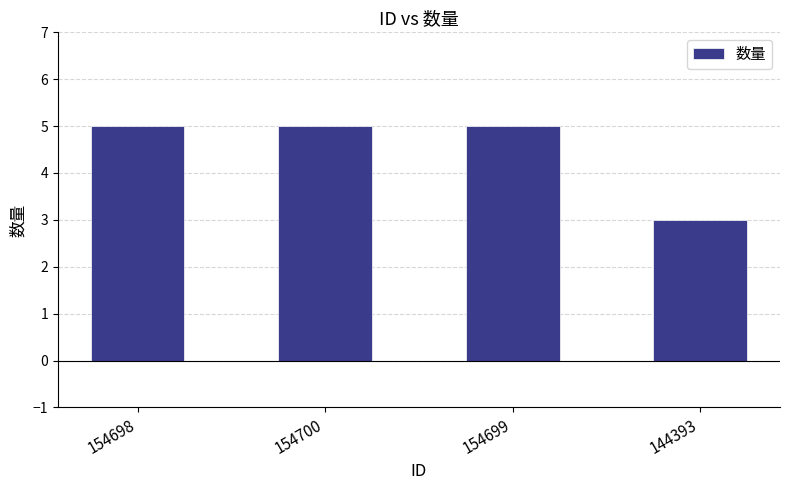

What is the sum of the values at 144393 and 154700?

8